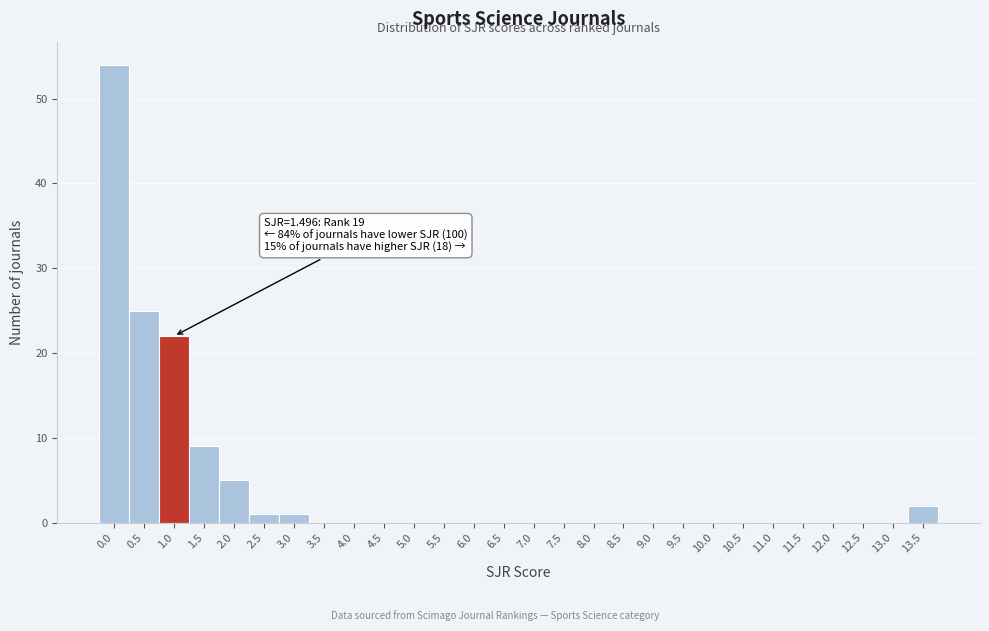

Reading left to right, what are all the values shown in this chart?

0.0=54	0.5=25	1.0=22	1.5=9	2.0=5	2.5=1	3.0=1	3.5=0	4.0=0	4.5=0	5.0=0	5.5=0	6.0=0	6.5=0	7.0=0	7.5=0	8.0=0	8.5=0	9.0=0	9.5=0	10.0=0	10.5=0	11.0=0	11.5=0	12.0=0	12.5=0	13.0=0	13.5=2